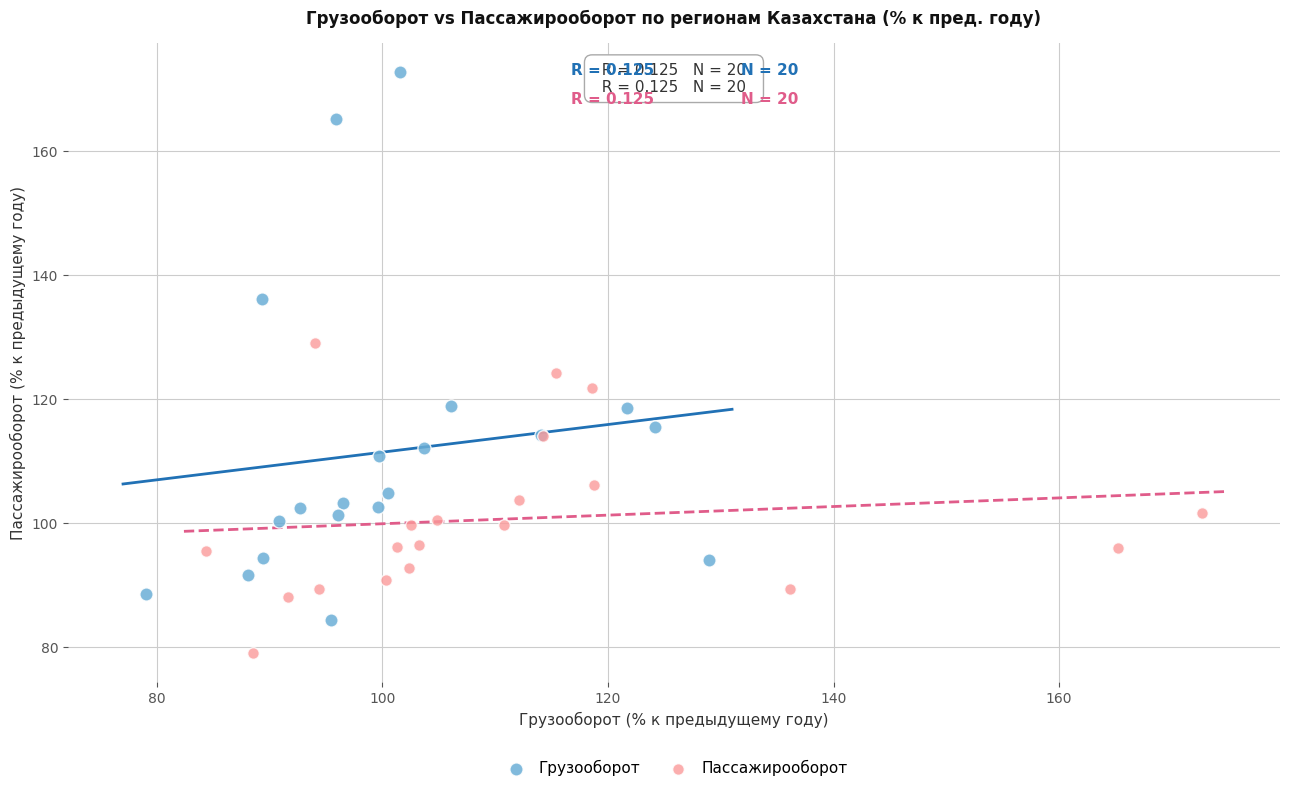

Which series reaches the maximum Y coordinate?

Грузооборот